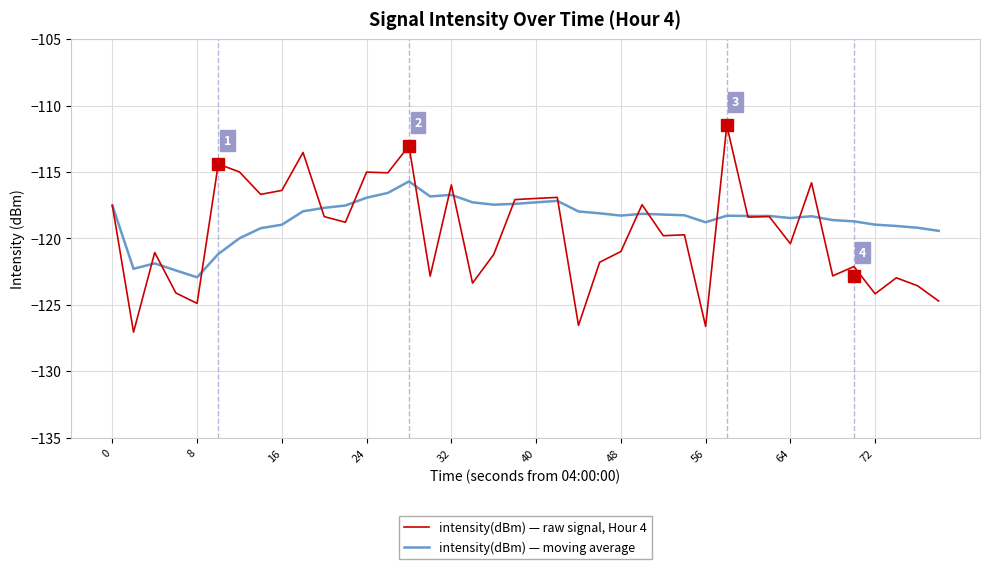

Rank the series by their average value, from lowest to highest.

intensity(dBm) — raw signal, Hour 4, intensity(dBm) — moving average